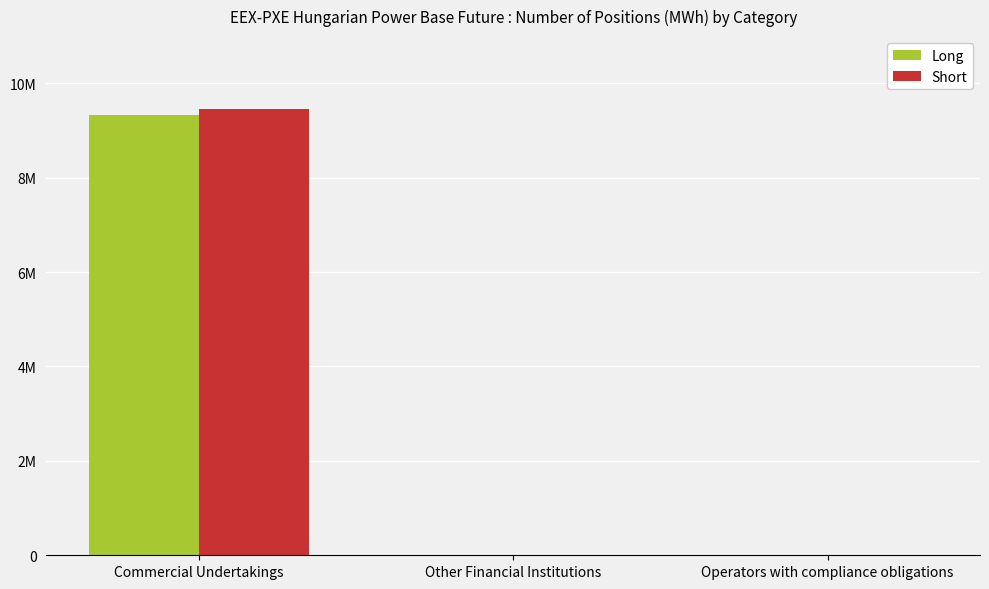

What are all the series names shown in the legend?

Long, Short